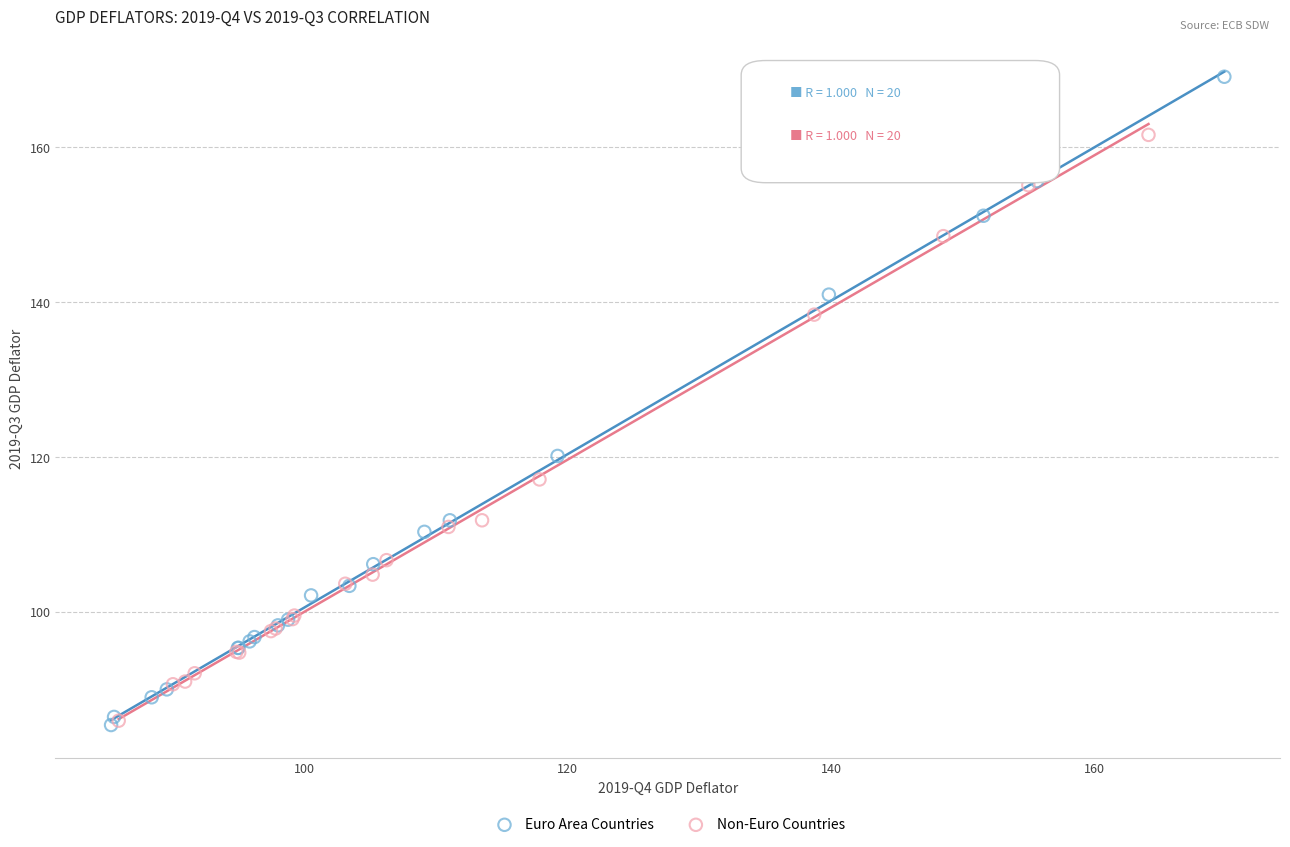

Which series has the largest Y range (max minus min)?

Euro Area Countries